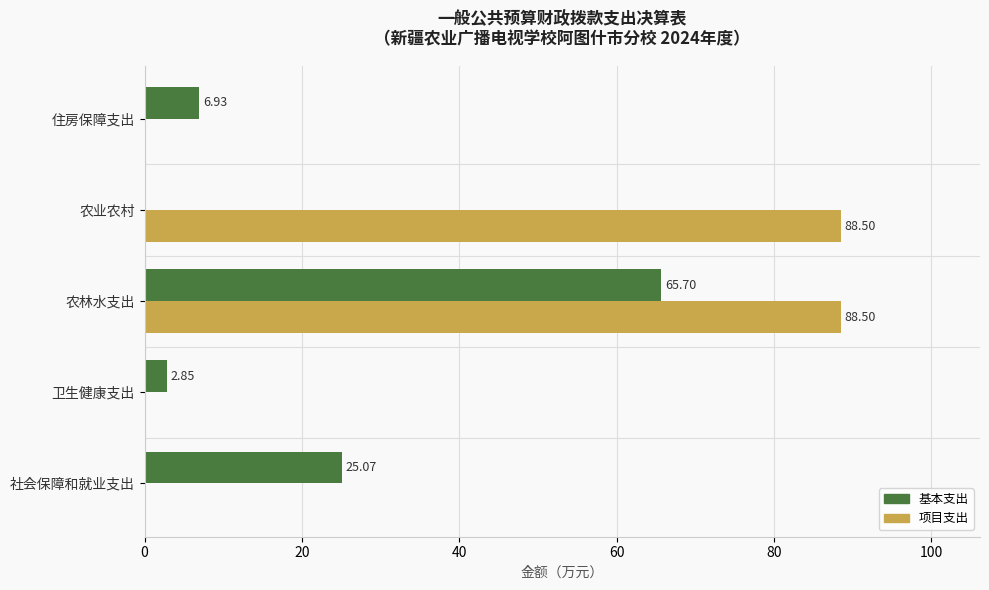

What is the total value across all series at 农林水支出?

154.2